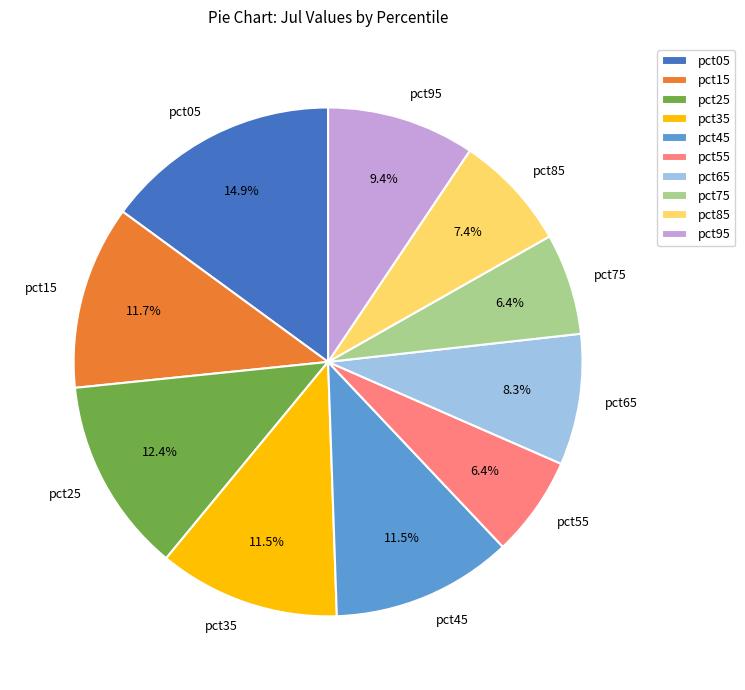

What is the total percentage of pct45 and pct75?

17.9%